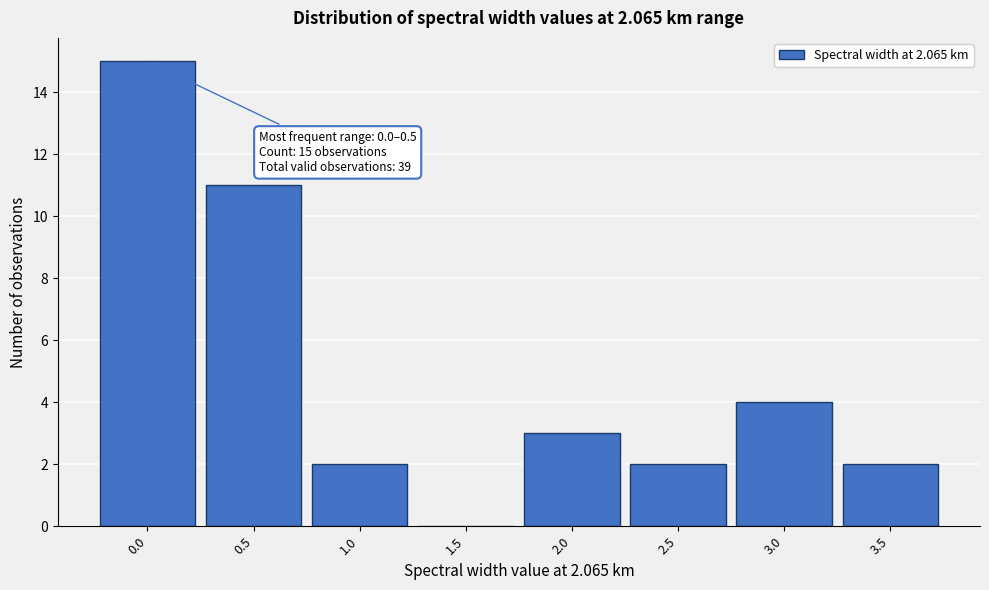

Reading left to right, extract all data points from this chart.

0.0=15	0.5=11	1.0=2	1.5=0	2.0=3	2.5=2	3.0=4	3.5=2